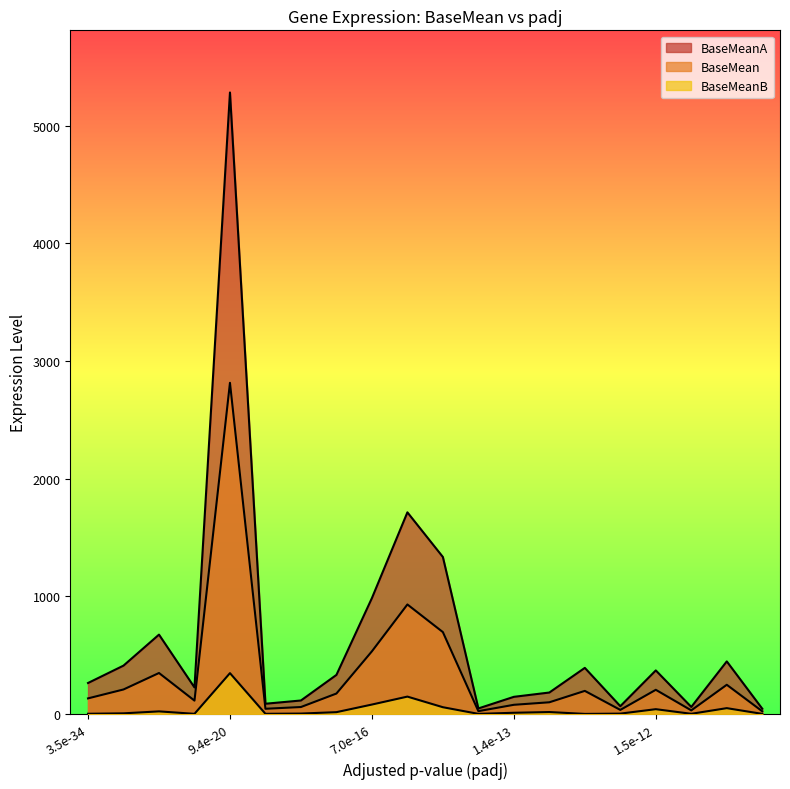

At how many categories does at least one series exceed 1654?

2